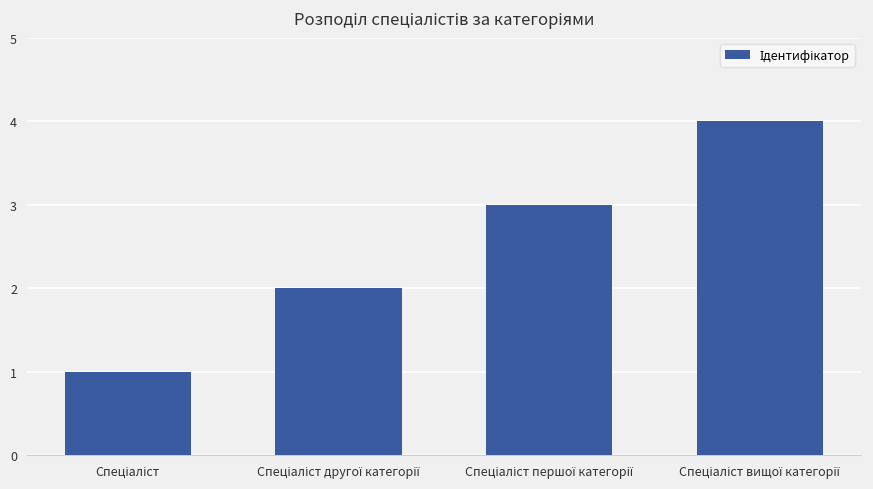

How many values are between 2 and 4?

3